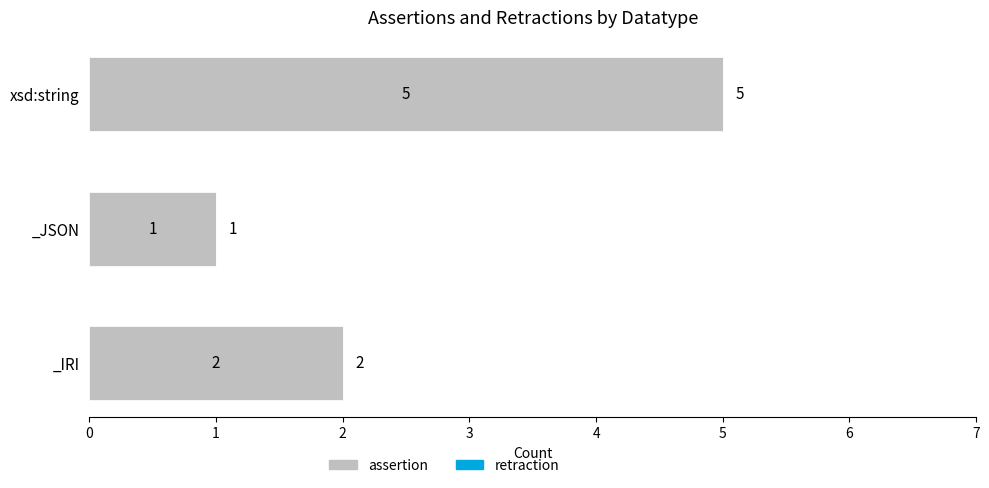

What is the smallest value displayed?

1